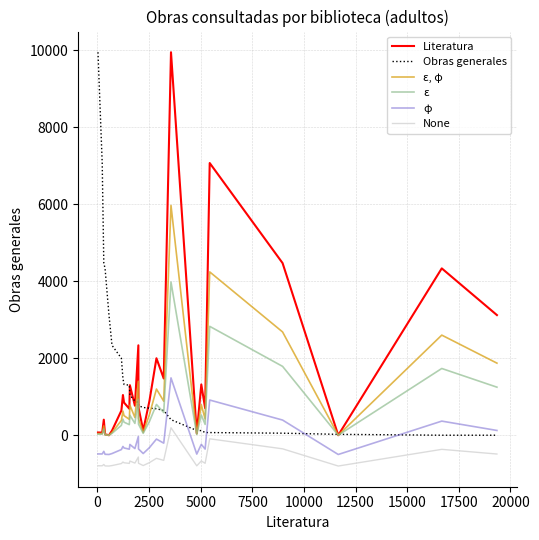

What is the highest value of the Obras generales series?

9946.0